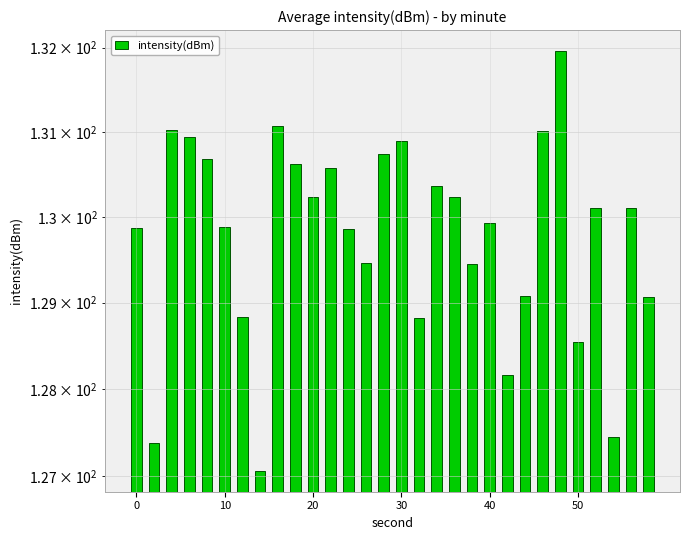

What is the difference between the maximum and minimum values?

4.9